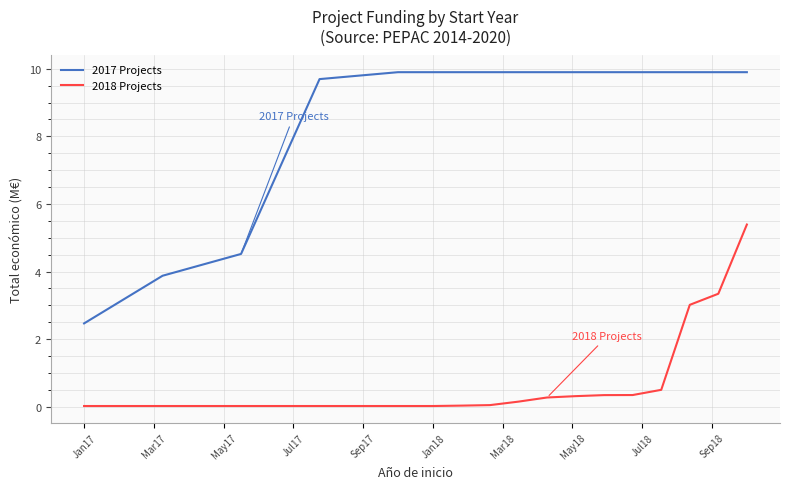

What is the lowest value of the 2017 Projects series?

2.5